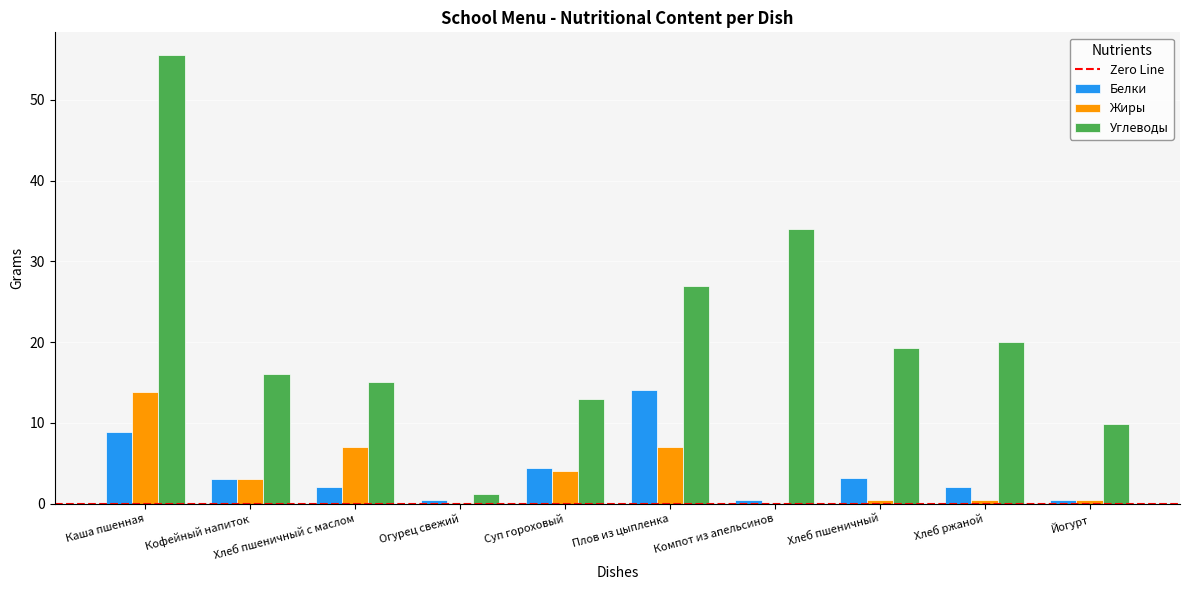

The value of Жиры at Хлеб пшеничный с маслом is 7.0. True or false?

True